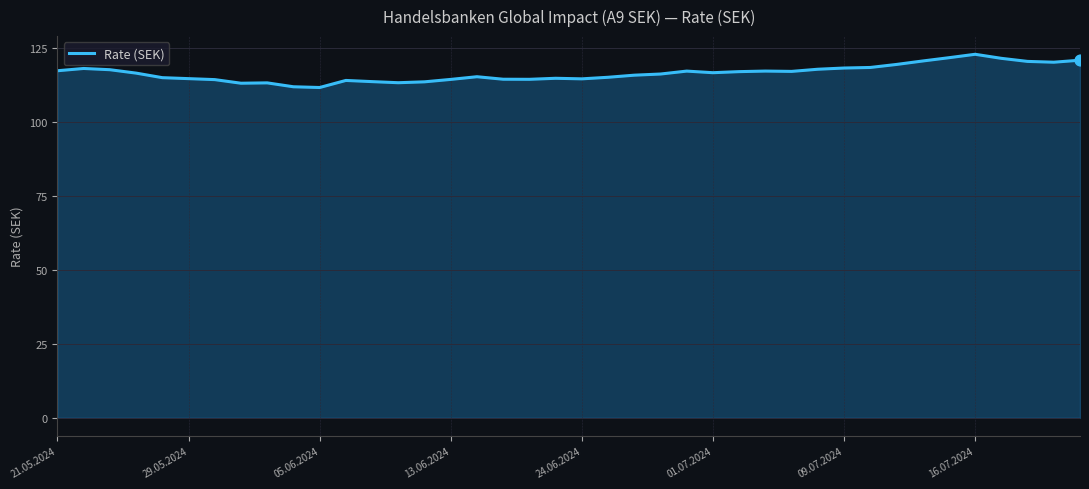

What is the difference between the maximum and minimum values?

11.2